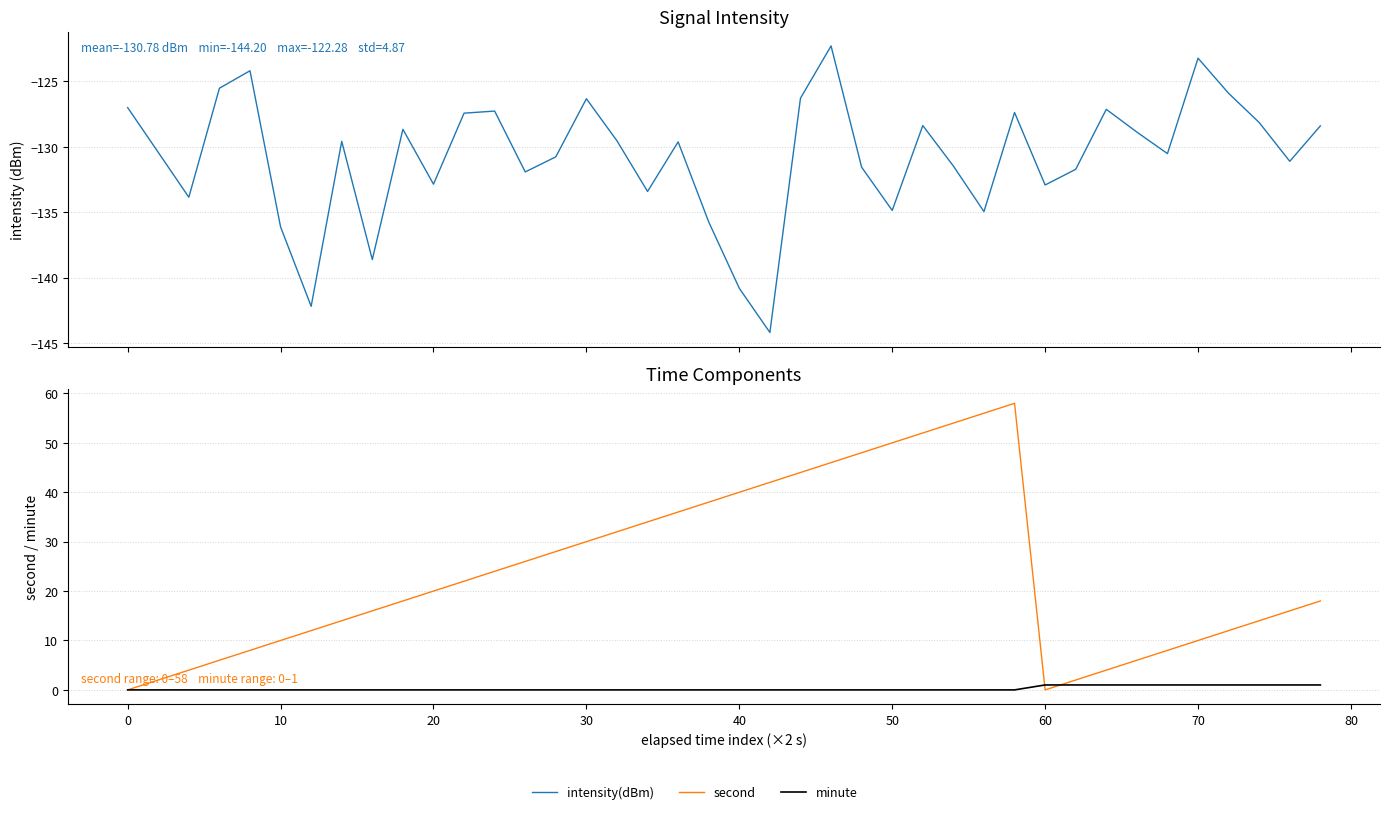

Reading right to left, extract all data points from this chart.

intensity(dBm): -128.4	-131.1	-128.1	-125.9	-123.2	-130.5	-128.9	-127.1	-131.7	-132.9	-127.4	-135.0	-131.5	-128.4	-134.9	-131.6	-122.3	-126.3	-144.2	-140.8	-135.7	-129.6	-133.4	-129.5	-126.3	-130.8	-131.9	-127.3	-127.4	-132.9	-128.7	-138.6	-129.6	-142.2	-136.1	-124.2	-125.5	-133.9	-130.4	-127.0
second: 18.0	16.0	14.0	12.0	10.0	8.0	6.0	4.0	2.0	0.0	58.0	56.0	54.0	52.0	50.0	48.0	46.0	44.0	42.0	40.0	38.0	36.0	34.0	32.0	30.0	28.0	26.0	24.0	22.0	20.0	18.0	16.0	14.0	12.0	10.0	8.0	6.0	4.0	2.0	0.0
minute: 1.0	1.0	1.0	1.0	1.0	1.0	1.0	1.0	1.0	1.0	0.0	0.0	0.0	0.0	0.0	0.0	0.0	0.0	0.0	0.0	0.0	0.0	0.0	0.0	0.0	0.0	0.0	0.0	0.0	0.0	0.0	0.0	0.0	0.0	0.0	0.0	0.0	0.0	0.0	0.0